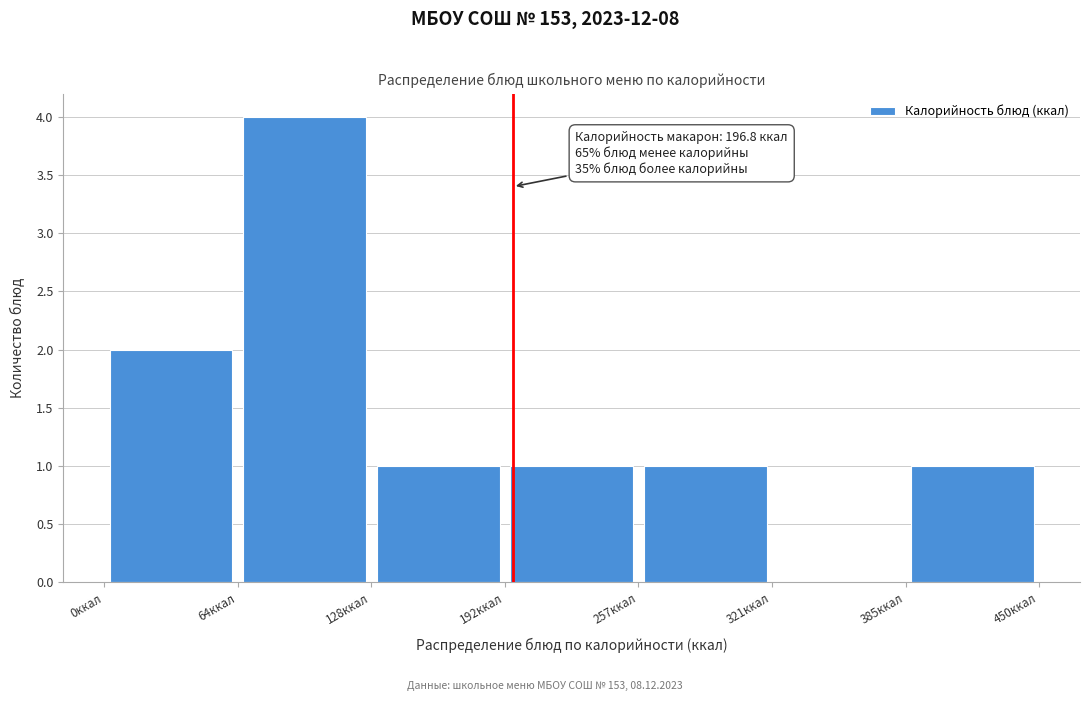

Which range on the x-axis has the tallest bar?

60 to 130